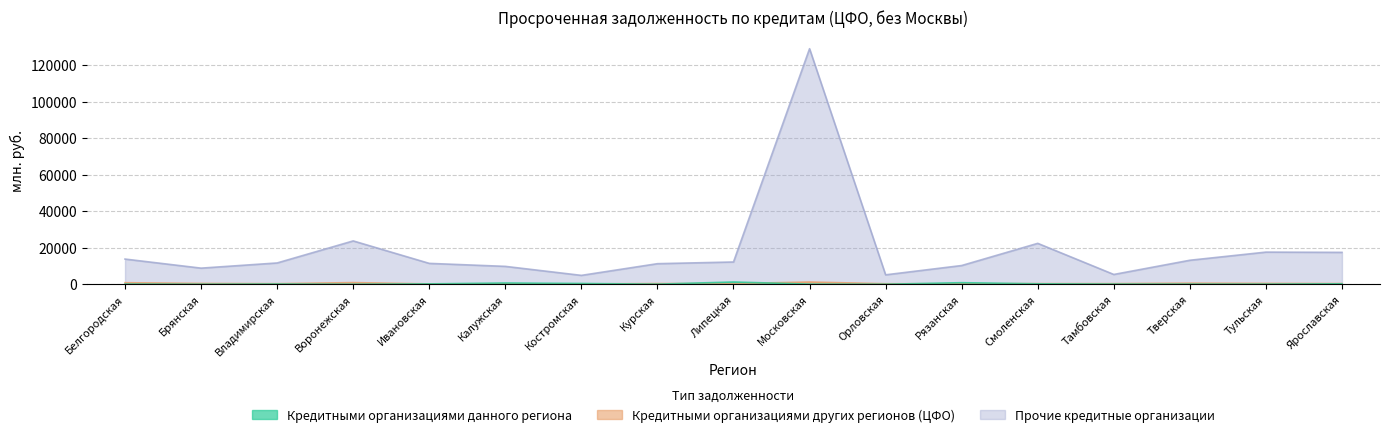

List the labels in order of Кредитными организациями данного региона value, smallest first.

Брянская, Воронежская, Орловская, Курская, Московская, Тульская, Тверская, Белгородская, Тамбовская, Владимирская, Ивановская, Смоленская, Ярославская, Костромская, Калужская, Рязанская, Липецкая